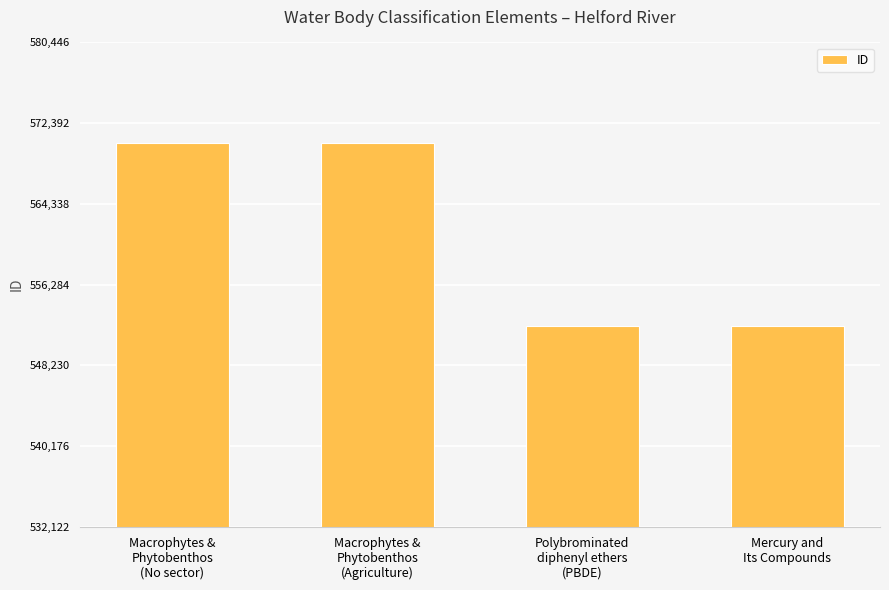

At which label does the data first exceed 570445?

Macrophytes &
Phytobenthos
(No sector)